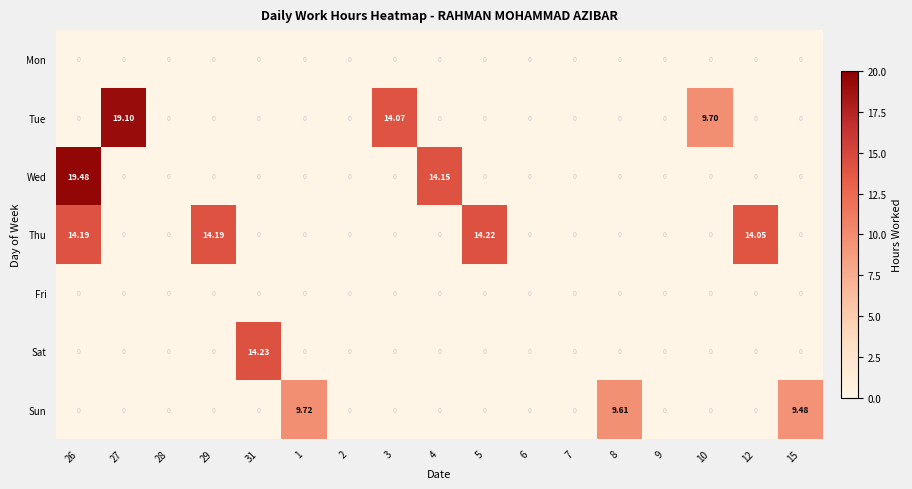

Which series has the widest spread of values?

Wed